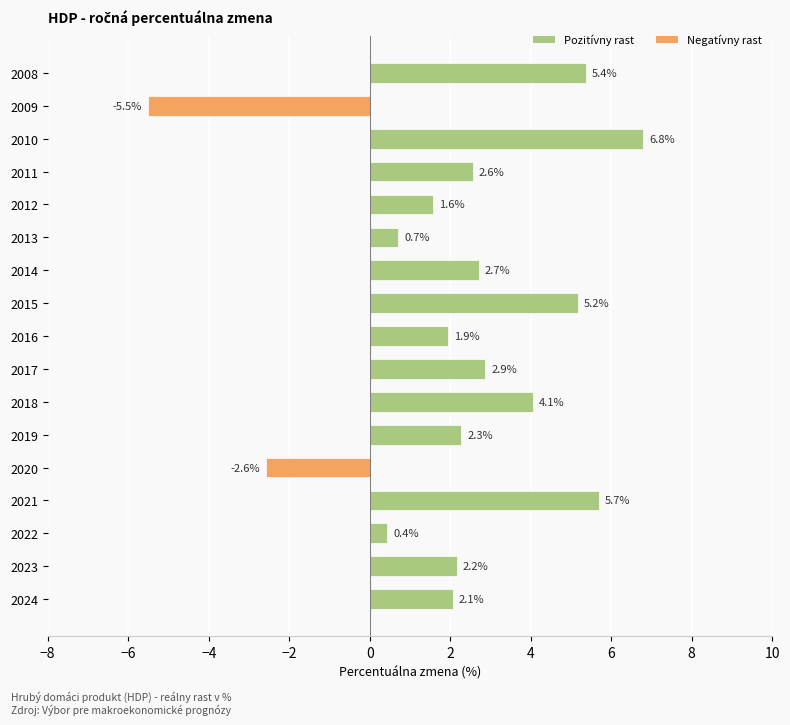

Count the number of data series in this chart.

1